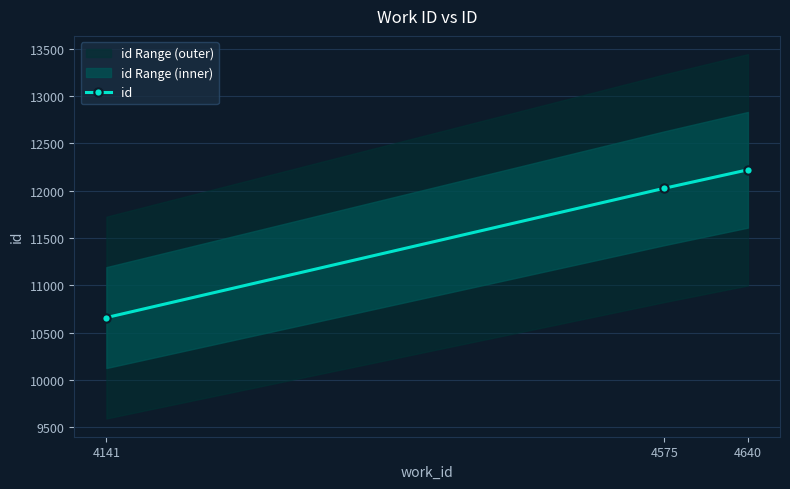

The chart shows a value of 16618 at 4575. True or false?

False